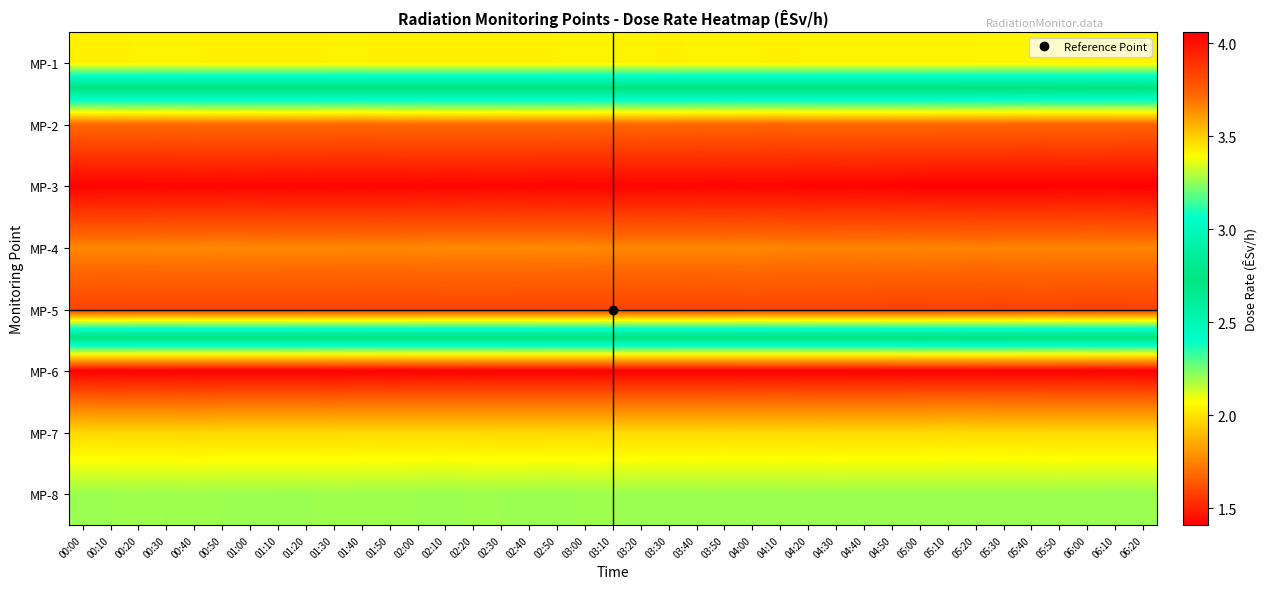

Which has a higher value, 03:30 or 00:40?

00:40